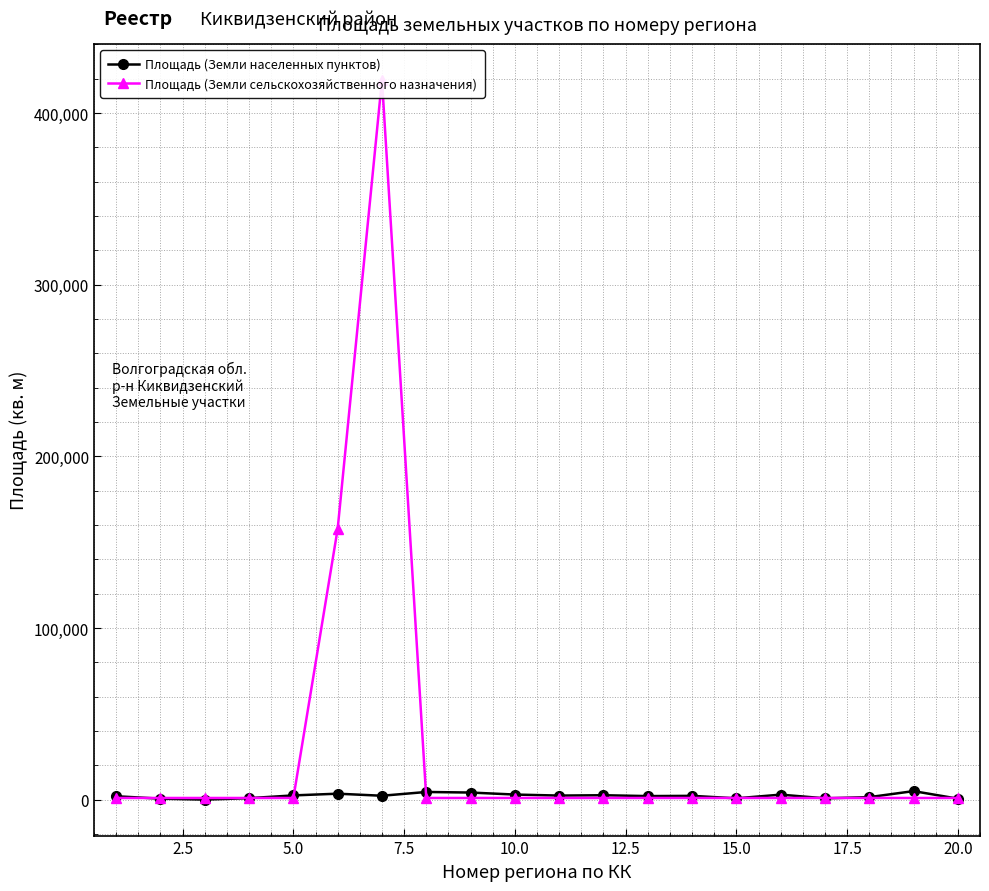

Reading left to right, list all the values displayed in this chart.

Площадь (Земли населенных пунктов): 2000.0	600.0	60.0	896.5	2500.0	3500.0	2300.0	4500.0	4168.0	3000.0	2400.0	2600.0	2100.0	2240.0	800.0	2950.0	800.0	1489.0	5000.0	603.0
Площадь (Земли сельскохозяйственного назначения): 1000.0	1000.0	1000.0	1000.0	1000.0	157800.0	419400.0	1000.0	1000.0	1000.0	1000.0	1000.0	1000.0	1000.0	1000.0	1000.0	1000.0	1000.0	1000.0	1000.0